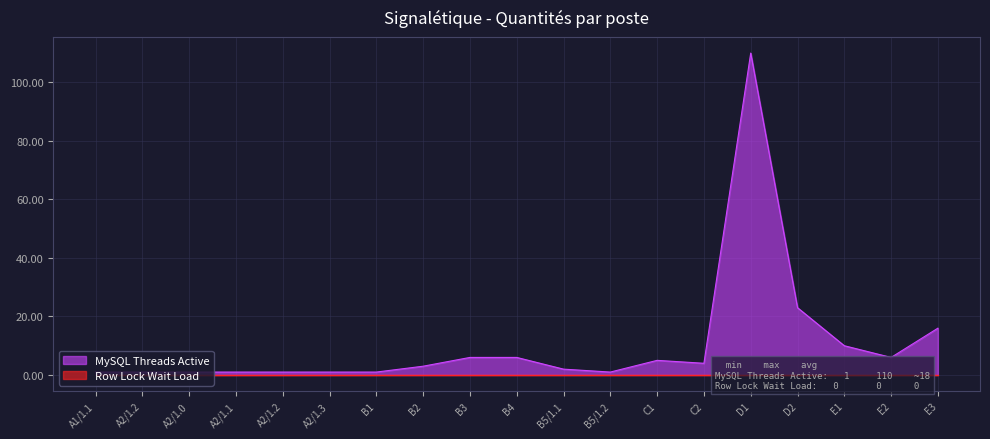

How many lines are shown in the chart?

2